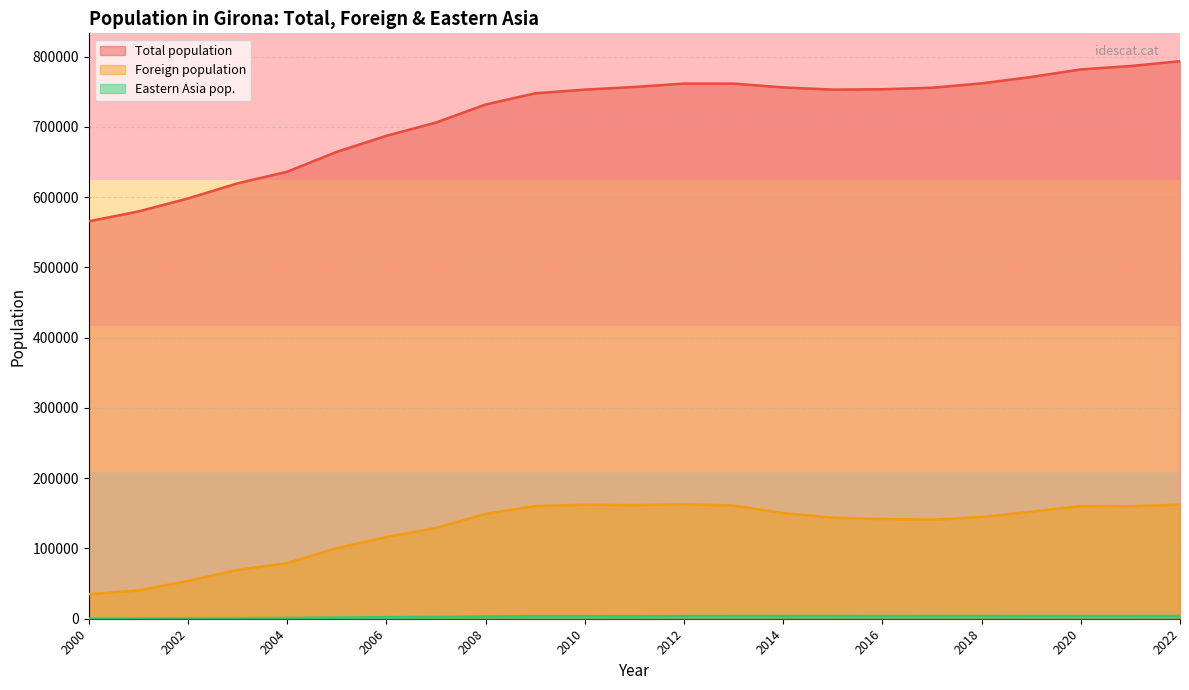

What value does the Foreign population series have at 2012?

163068